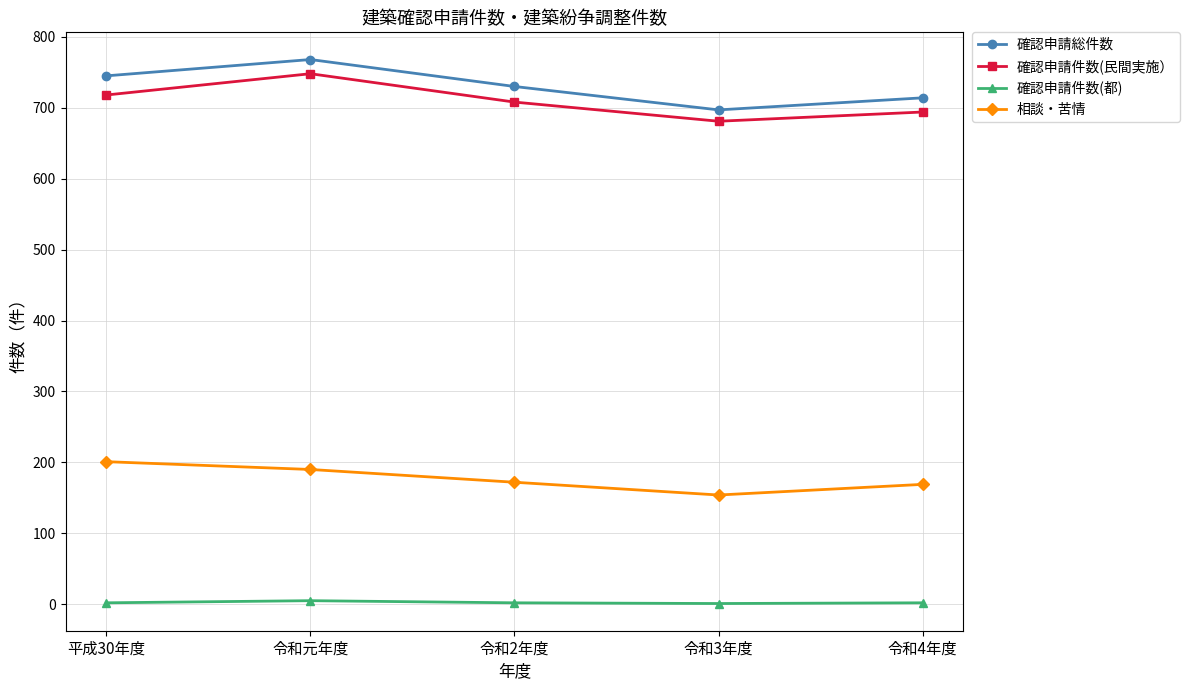

How many 確認申請総件数 values are between 714 and 745?

3